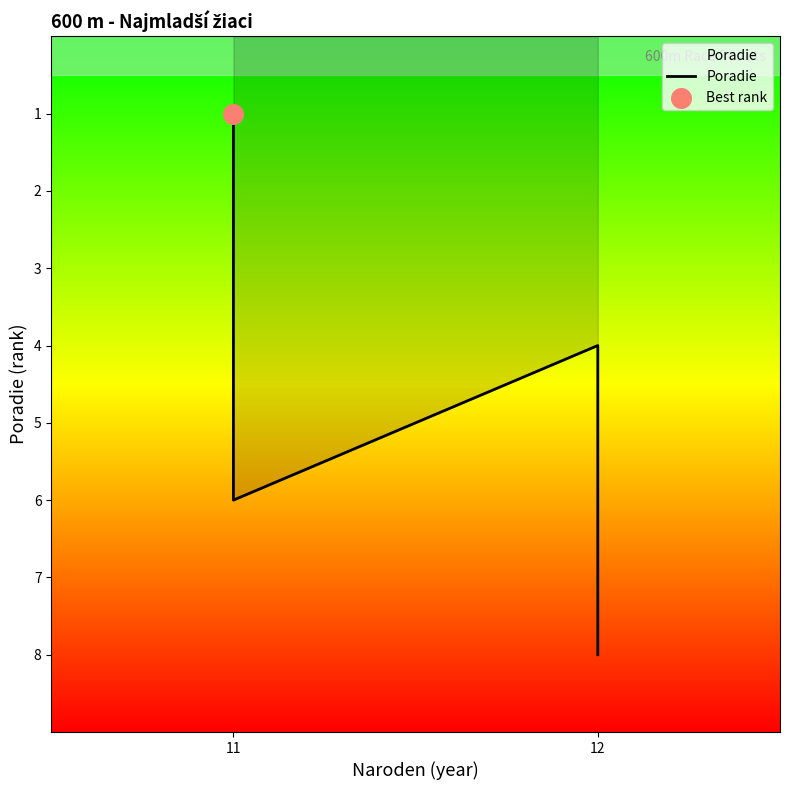

Which has a higher value, 11 or 12?

12